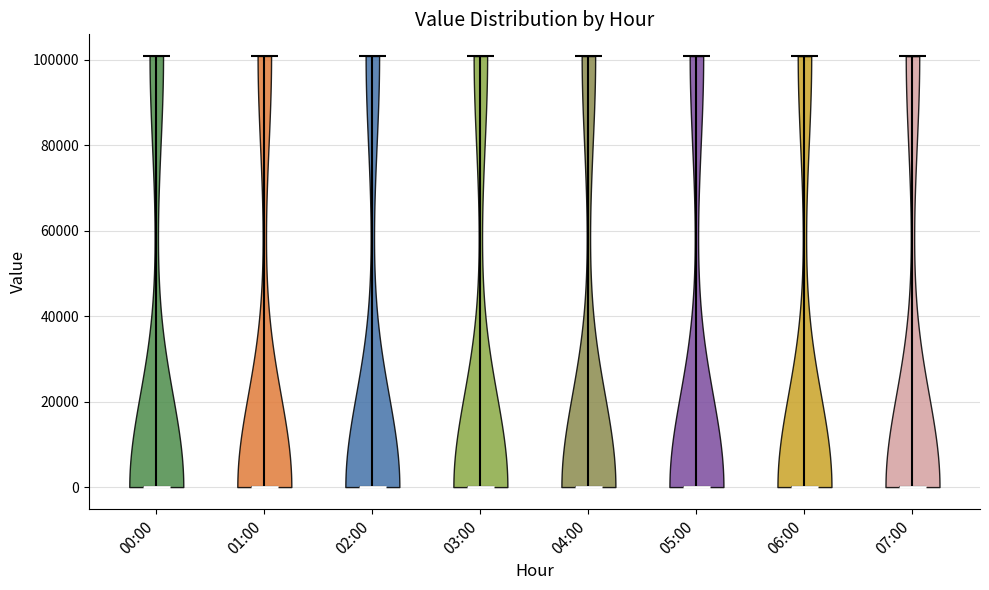

Reading left to right, read every violin against the y-axis: where its median line is, and the lowest and highest points it reaches. The values are not printed on the chart, so give them approximately, as read against the axis.

00:00: median line 0, lowest point 0, highest point 100000
01:00: median line 0, lowest point 0, highest point 100000
02:00: median line 0, lowest point 0, highest point 100000
03:00: median line 0, lowest point 0, highest point 100000
04:00: median line 0, lowest point 0, highest point 100000
05:00: median line 0, lowest point 0, highest point 100000
06:00: median line 0, lowest point 0, highest point 100000
07:00: median line 0, lowest point 0, highest point 100000